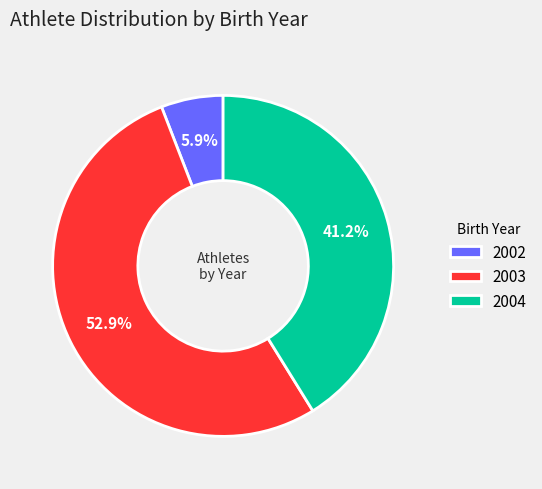

The 2004 slice represents 47% of the pie. True or false?

False